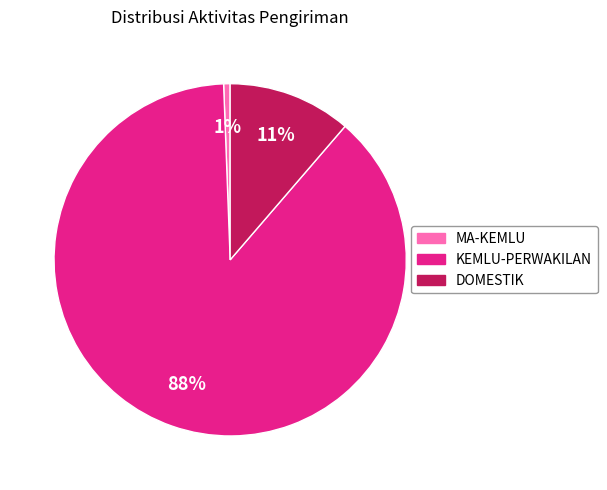

To the nearest percent, what portion does DOMESTIK represent?

11%